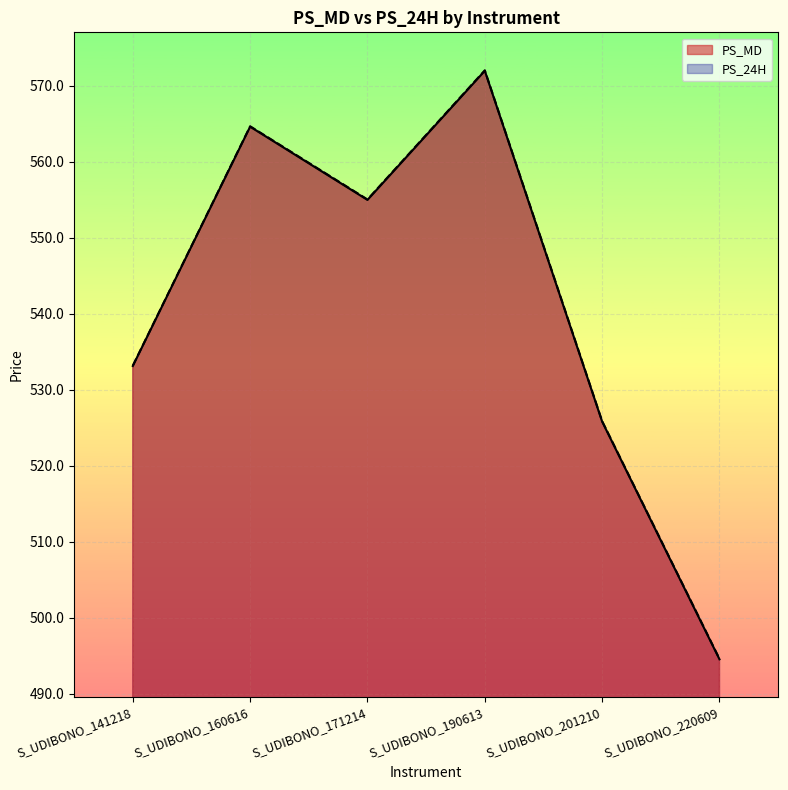

Reading right to left, transcribe all the data shown in this chart.

PS_MD: 494.5	525.8	572.0	555.0	564.6	533.1
PS_24H: 494.6	525.9	572.1	555.1	564.7	533.2